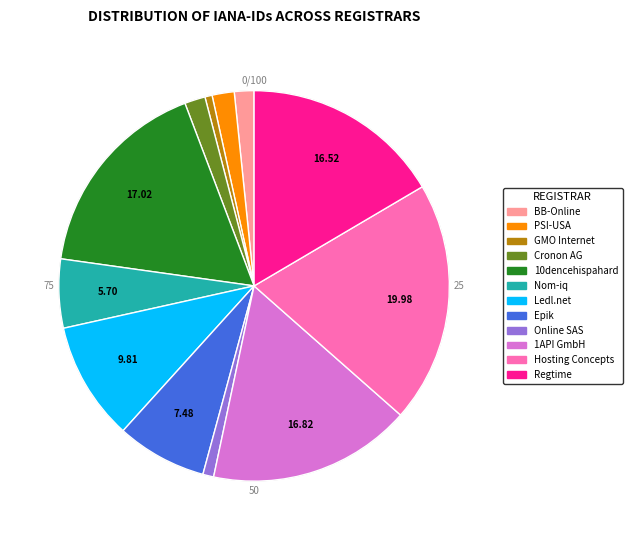

The Epik, Inc. slice represents 7% of the pie. True or false?

True